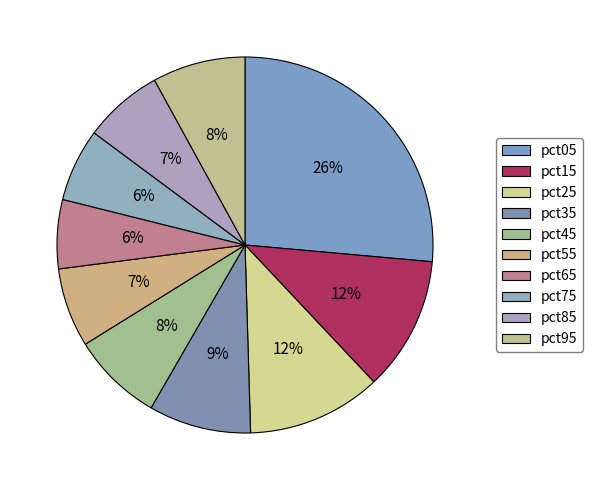

How many slices are in this pie chart?

10